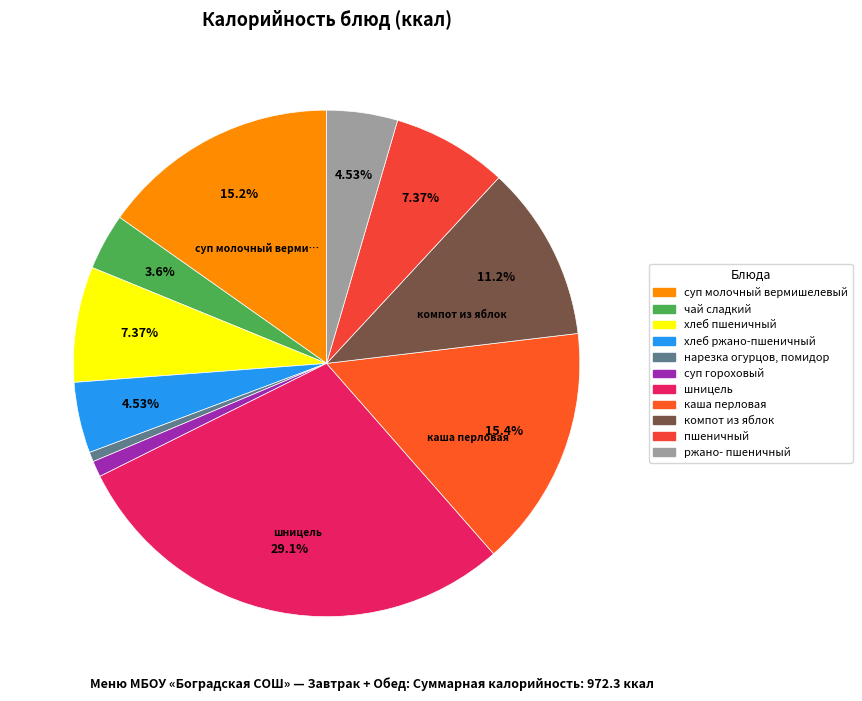

What is the total percentage of суп молочный вермишелевый and пшеничный?

22.6%